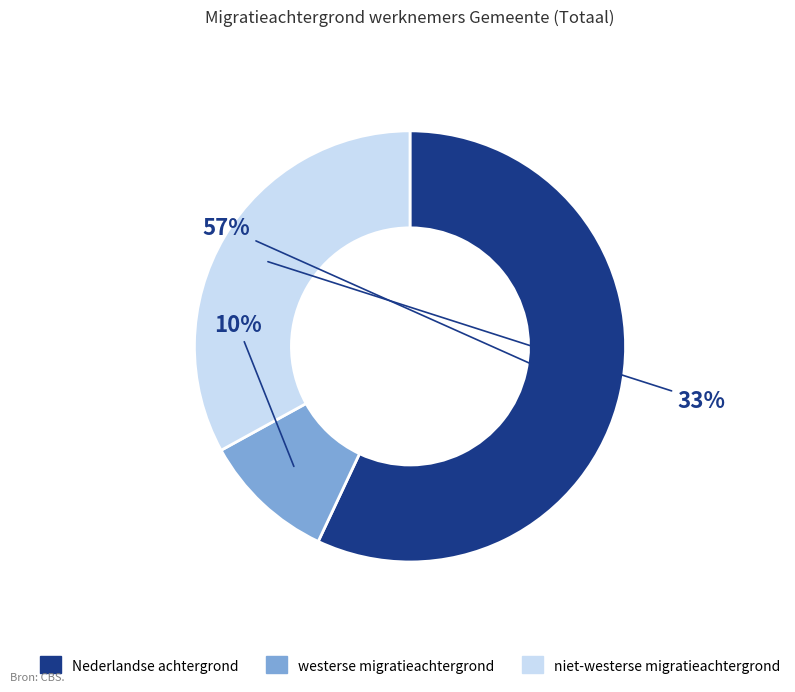

The westerse migratieachtergrond slice represents 17% of the pie. True or false?

False